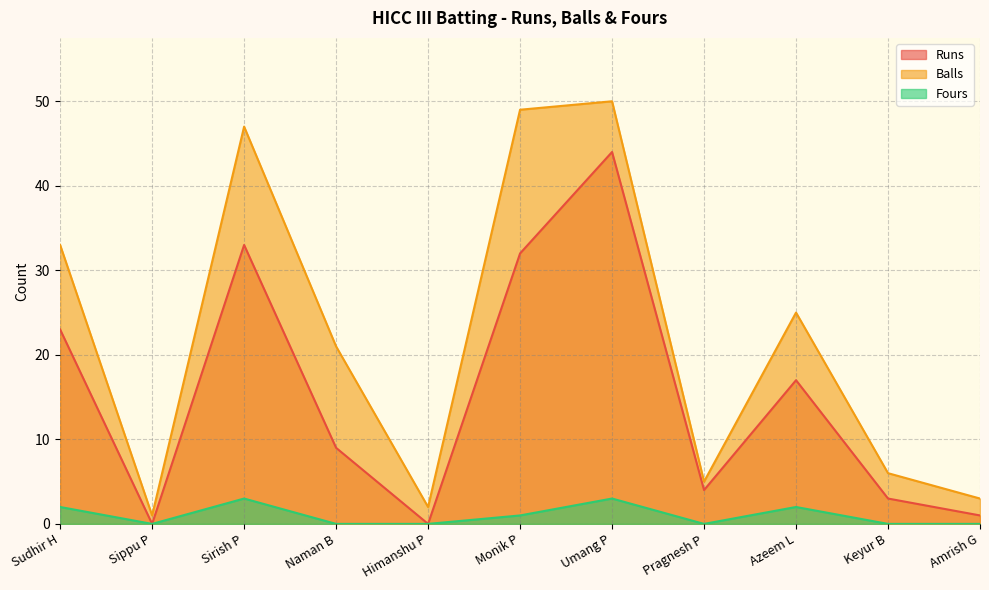

Reading left to right, what are all the values shown in this chart?

Runs: 23	0	33	9	0	32	44	4	17	3	1
Balls: 33	1	47	21	2	49	50	5	25	6	3
Fours: 2	0	3	0	0	1	3	0	2	0	0